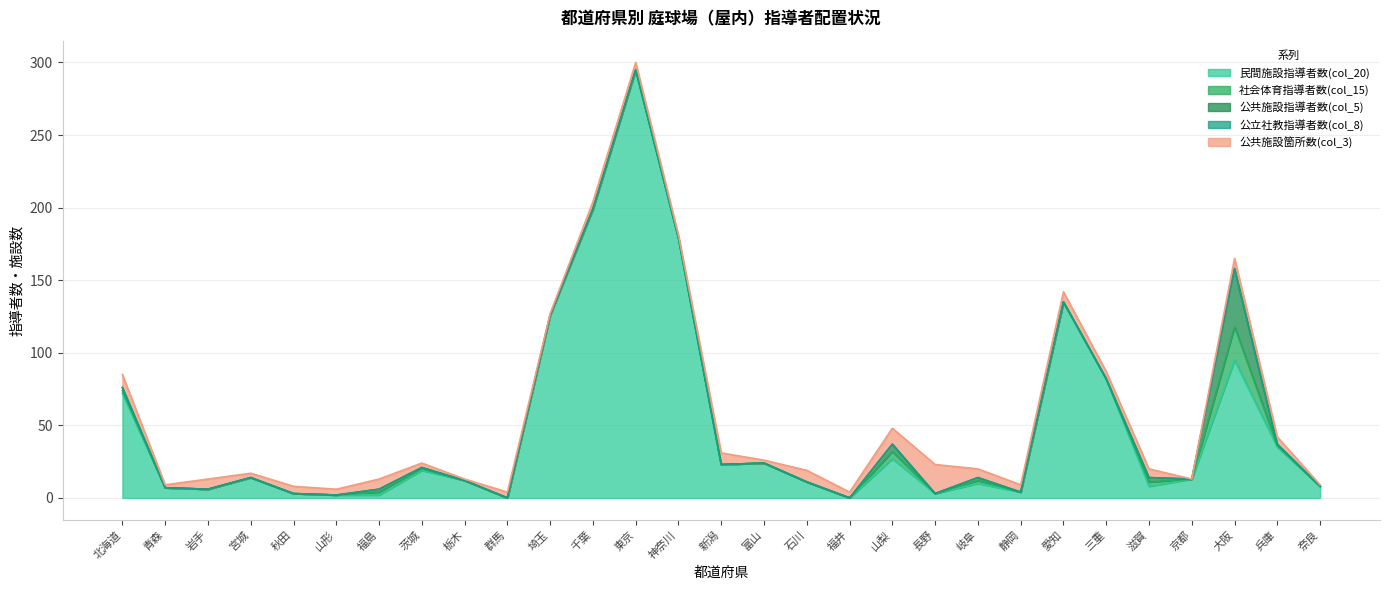

What position from the right is 山梨?

11